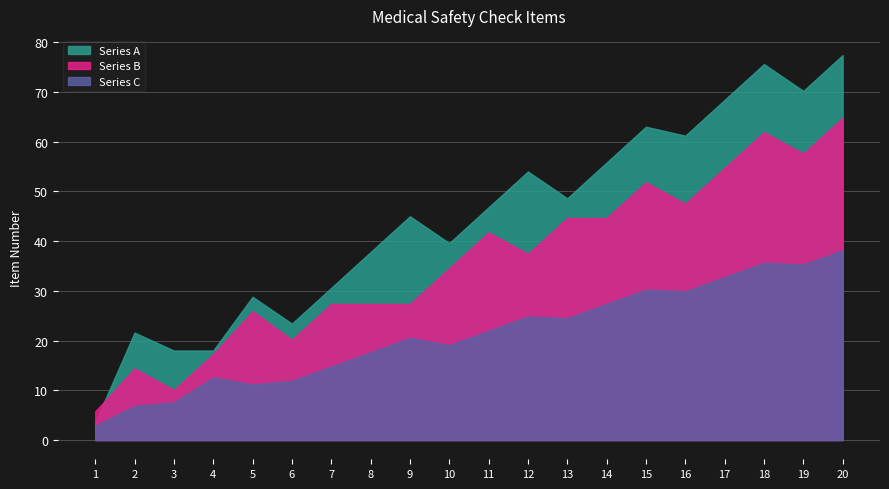

True or false: Series C has a value of 7.8 at 7.

False